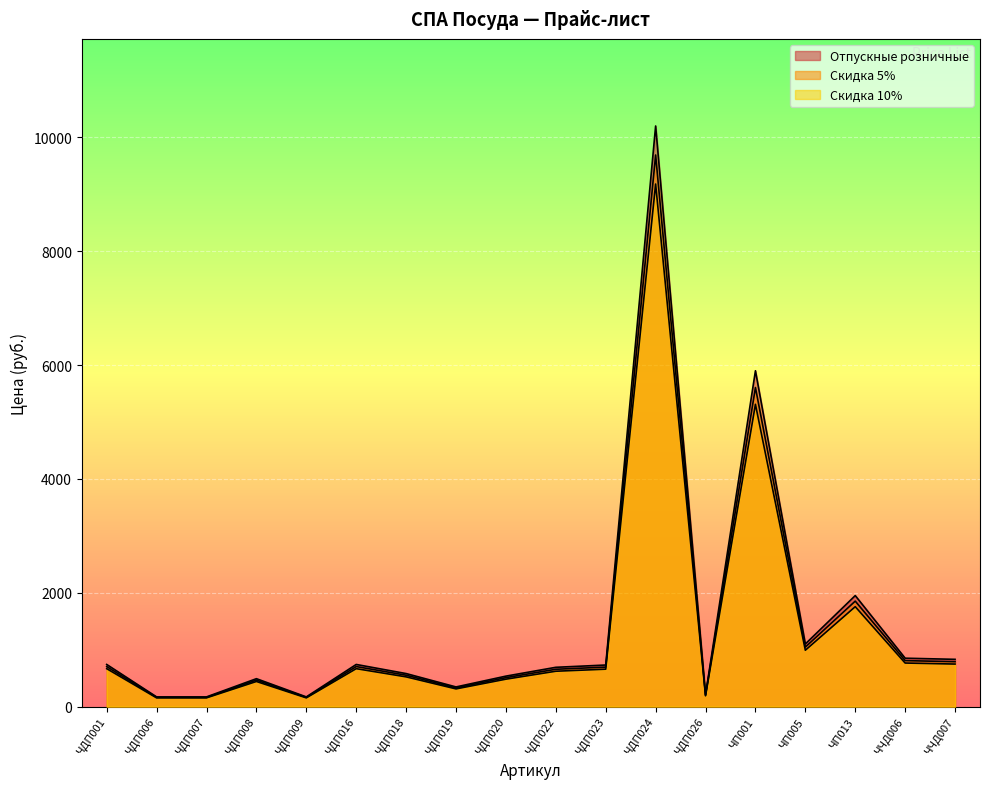

Which category has the lowest value in the Отпускные розничные series?

ЧДП006